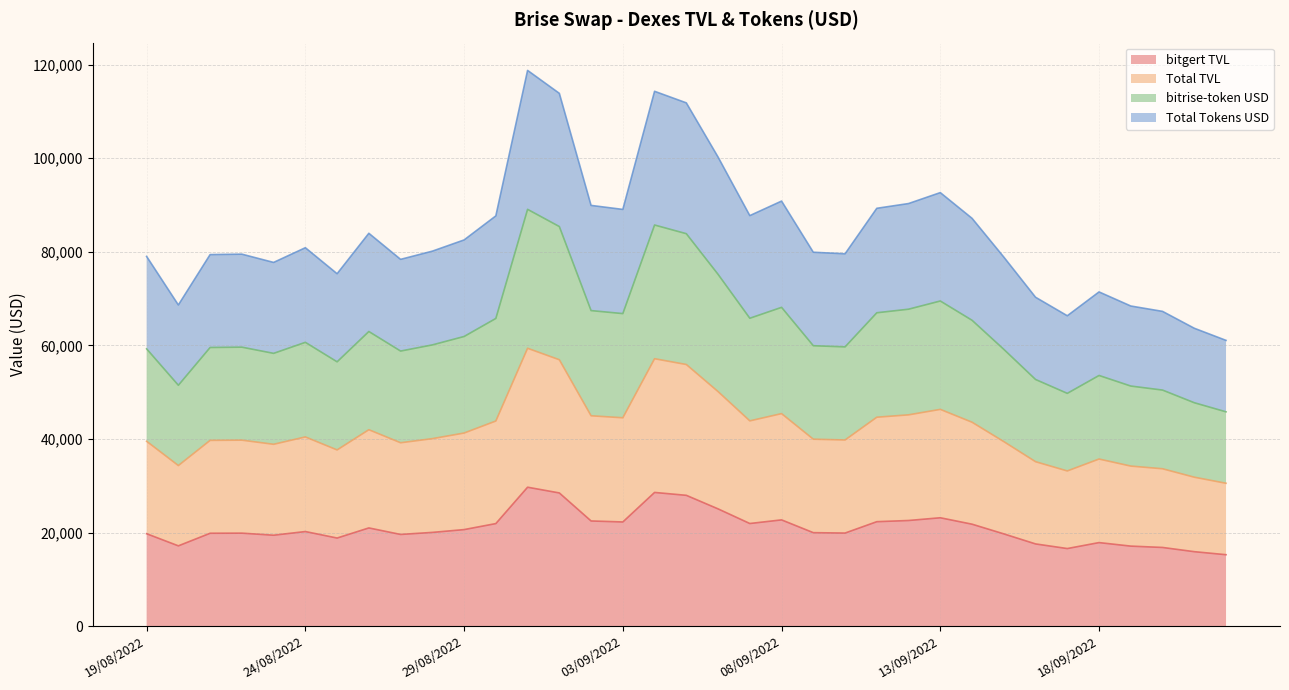

The Total Tokens USD series shows 71425.2 at 18/09/2022. True or false?

True